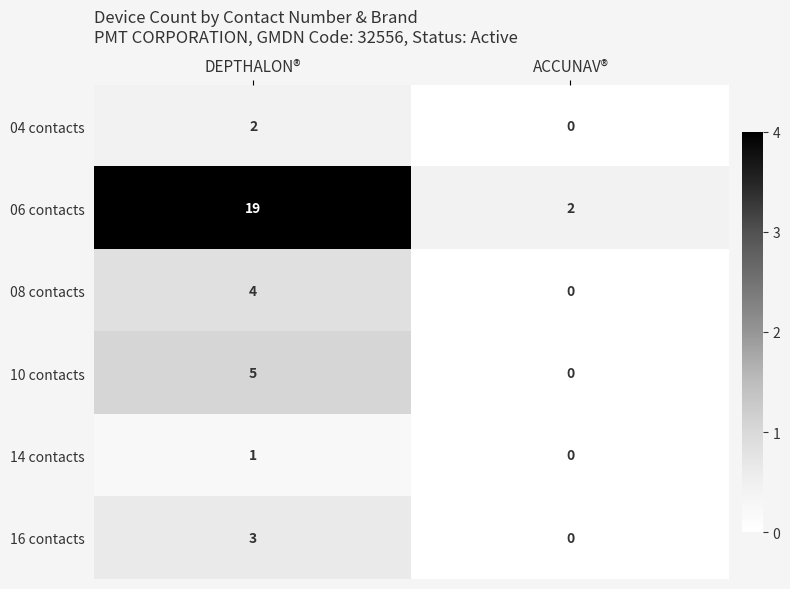

How many series are shown in this chart?

6